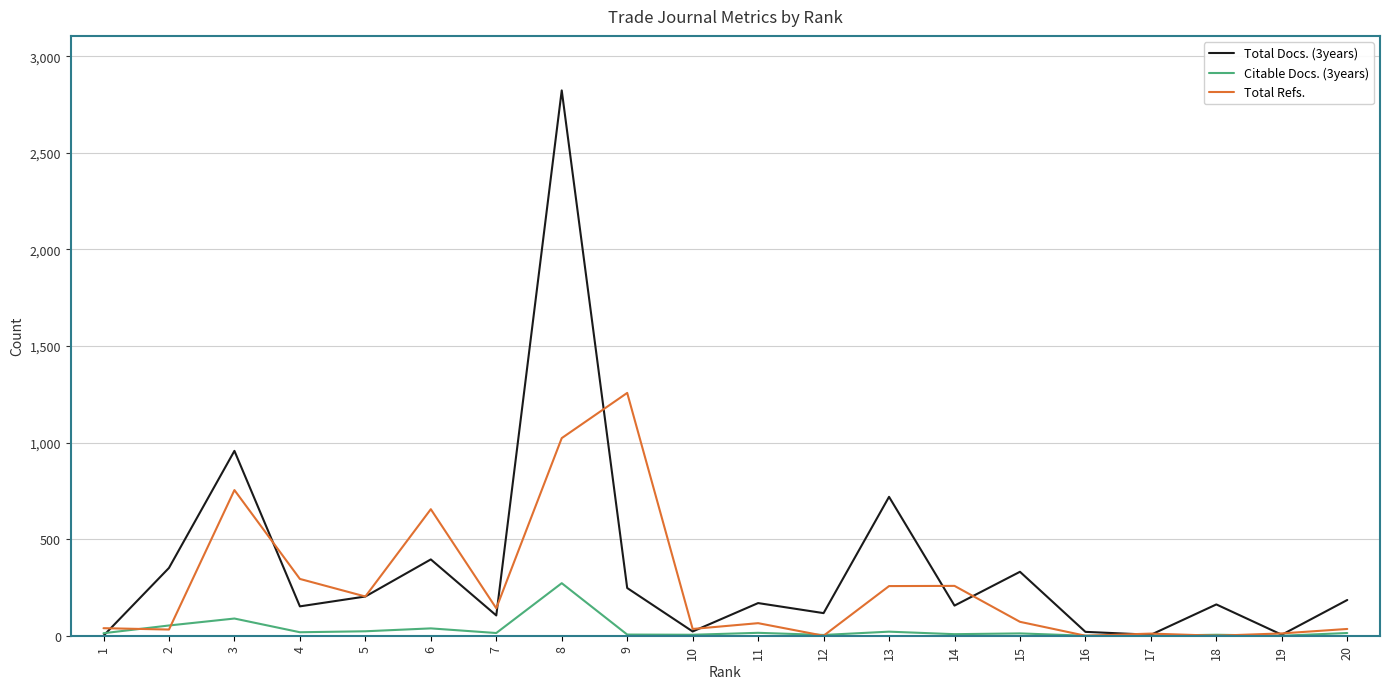

At which category does the chart reach its peak across all series?

8